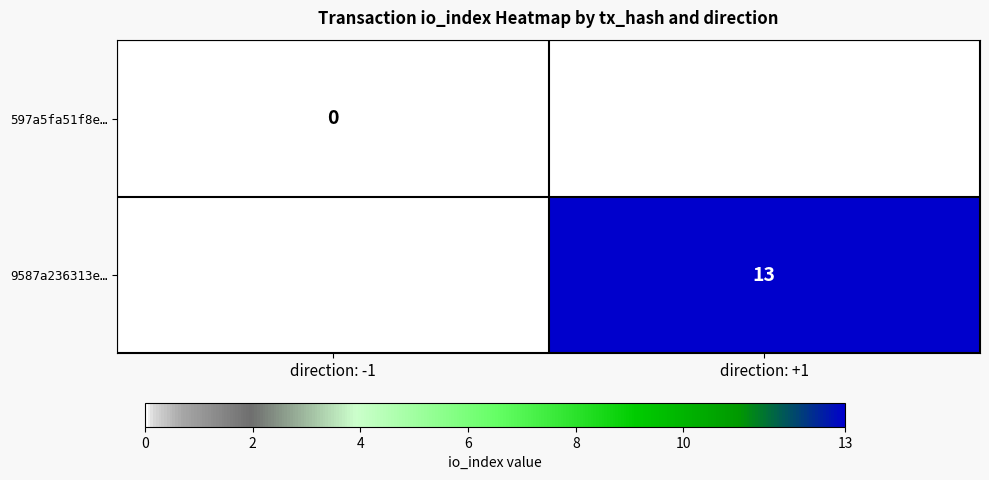

Is the value of 597a5fa51f8e… at direction: -1 greater than the value of 9587a236313e… at direction: +1?

No